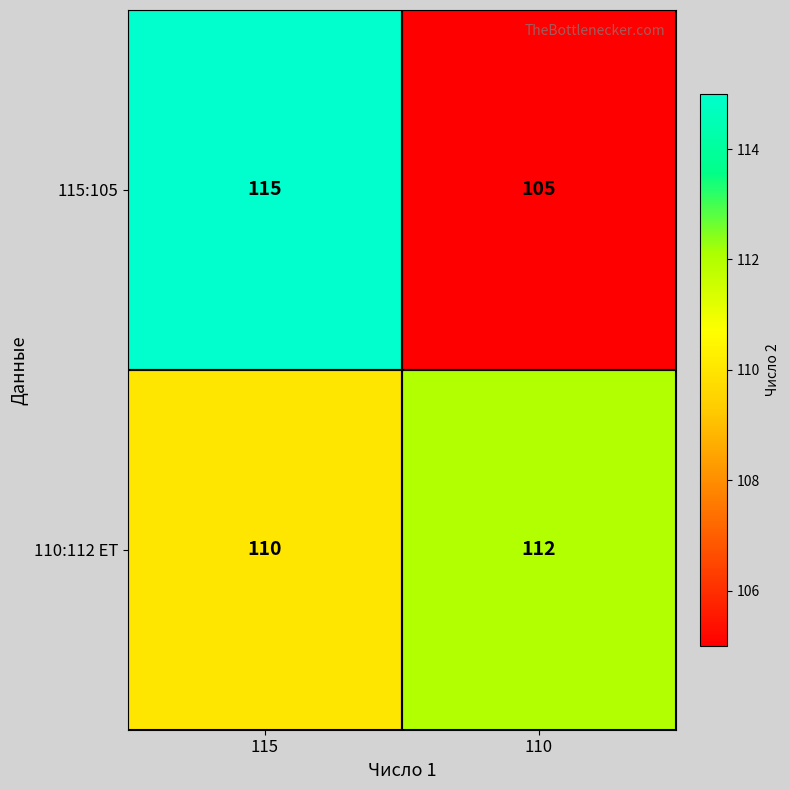

How many distinct data groups are displayed?

2